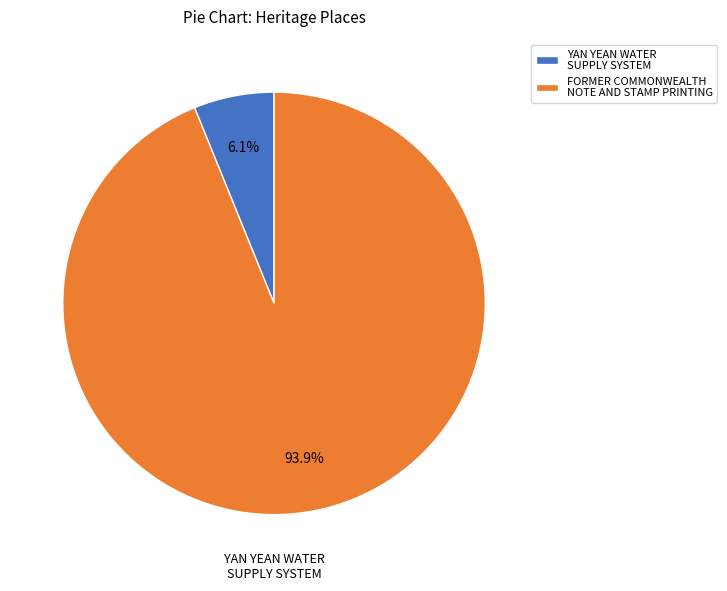

Which has a higher value, YAN YEAN WATER SUPPLY SYSTEM or FORMER COMMONWEALTH NOTE AND STAMP PRINTING?

FORMER COMMONWEALTH NOTE AND STAMP PRINTING